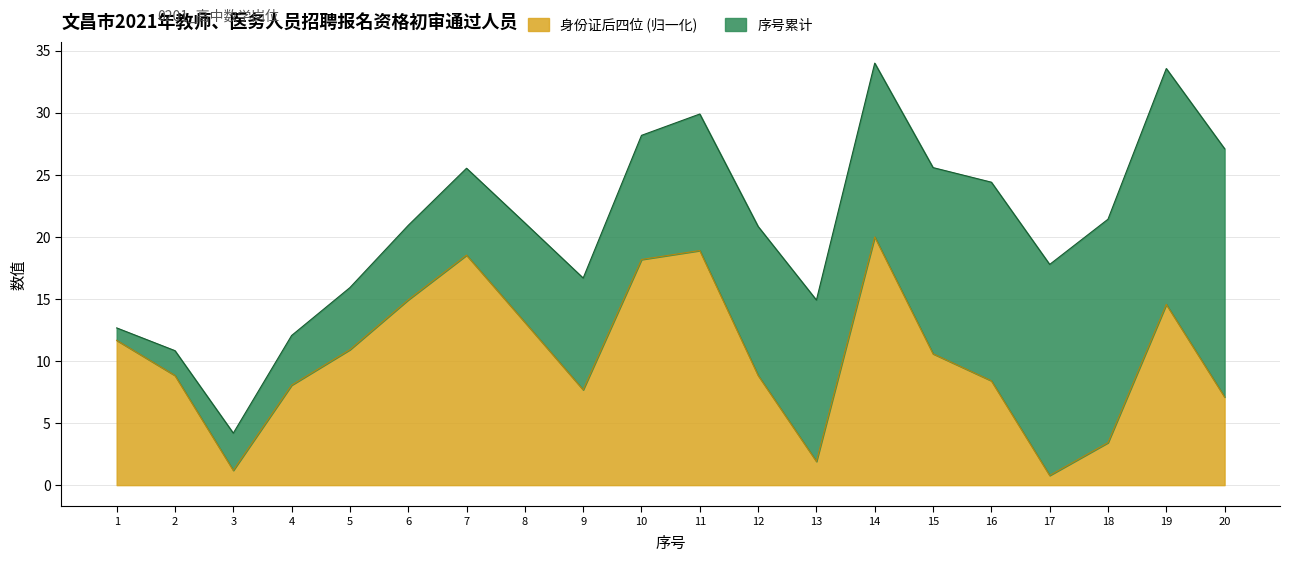

How many points are higher than both their immediate neighbors (excluding endpoints)?

4